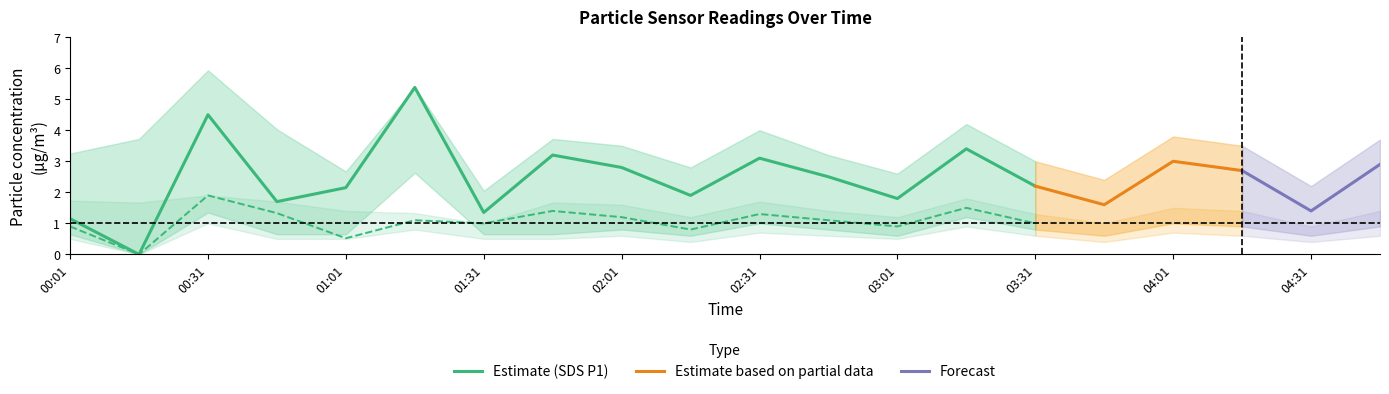

The SDS_P2 series shows 0.2 at 04:31. True or false?

False